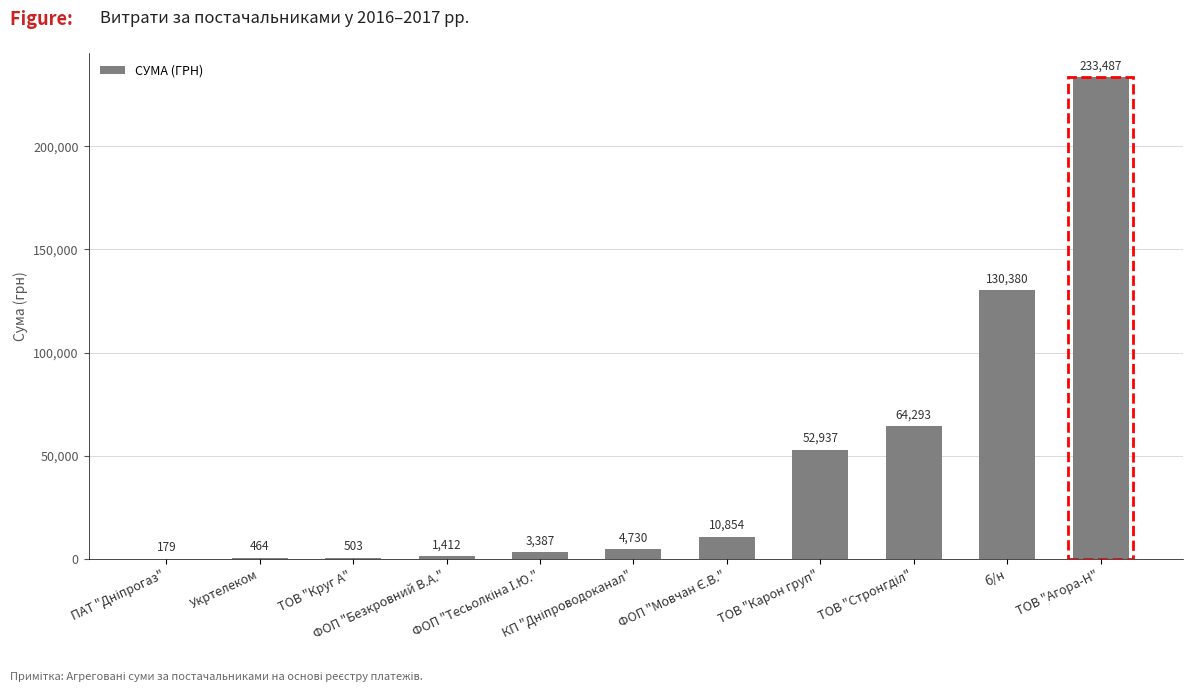

What is the average value?

45693.2